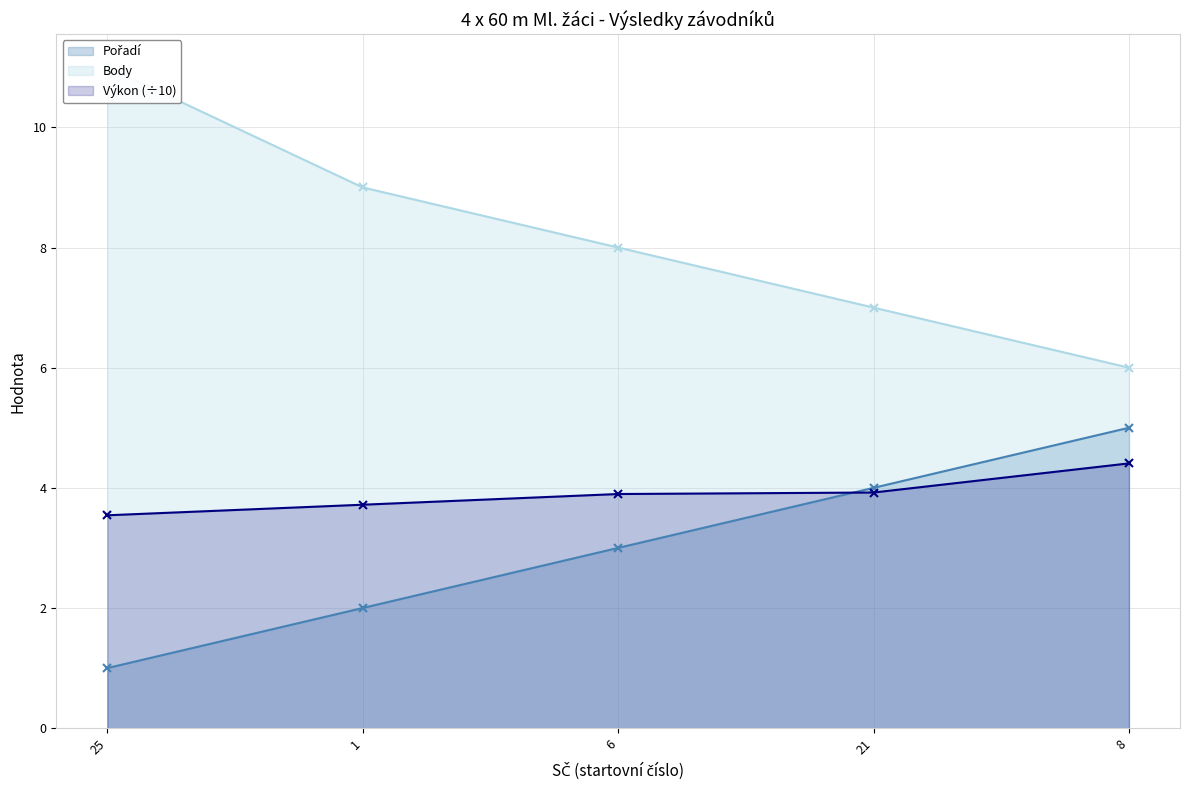

Reading left to right, extract all data points from this chart.

Pořadí: 1.0	2.0	3.0	4.0	5.0
Body: 11.0	9.0	8.0	7.0	6.0
Výkon (÷10): 3.5	3.7	3.9	3.9	4.4